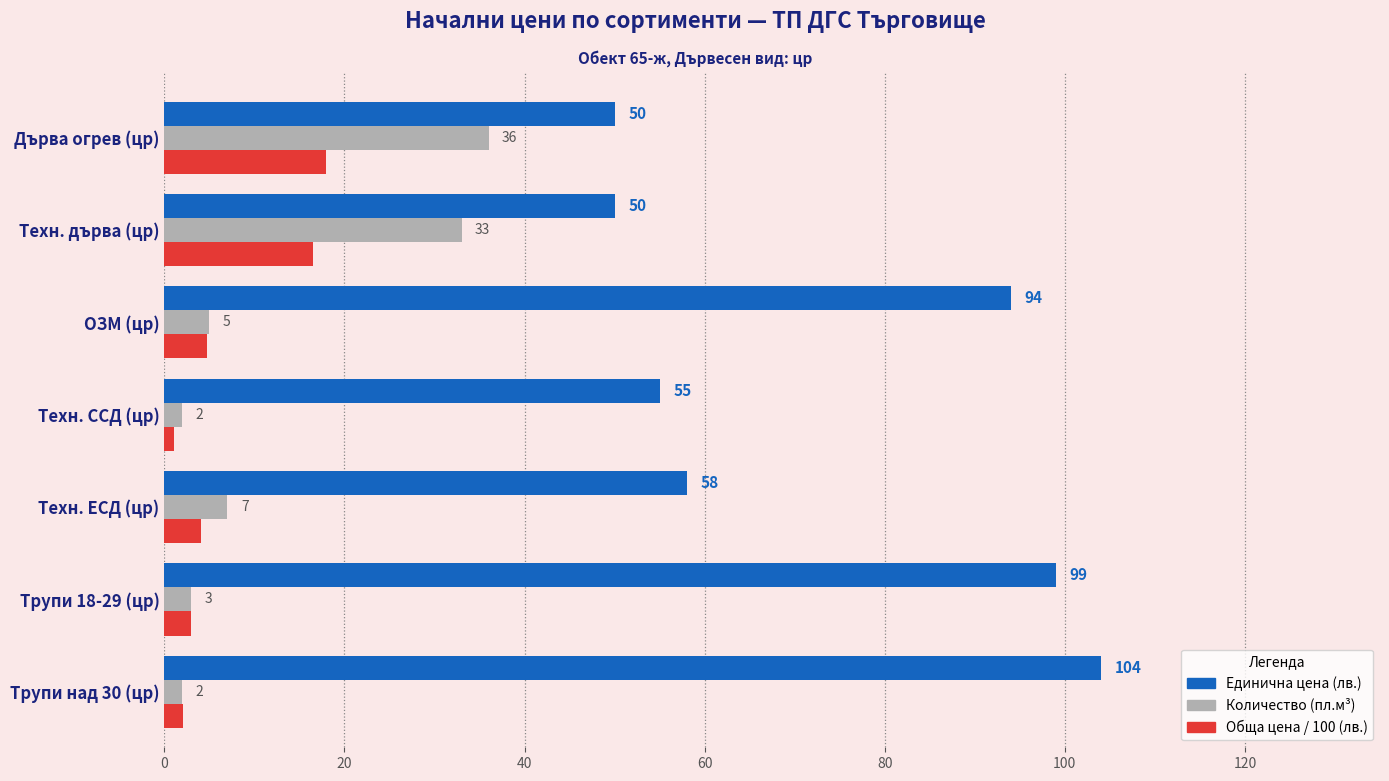

Which label corresponds to the smallest value in the chart?

Техн. ССД (цр)